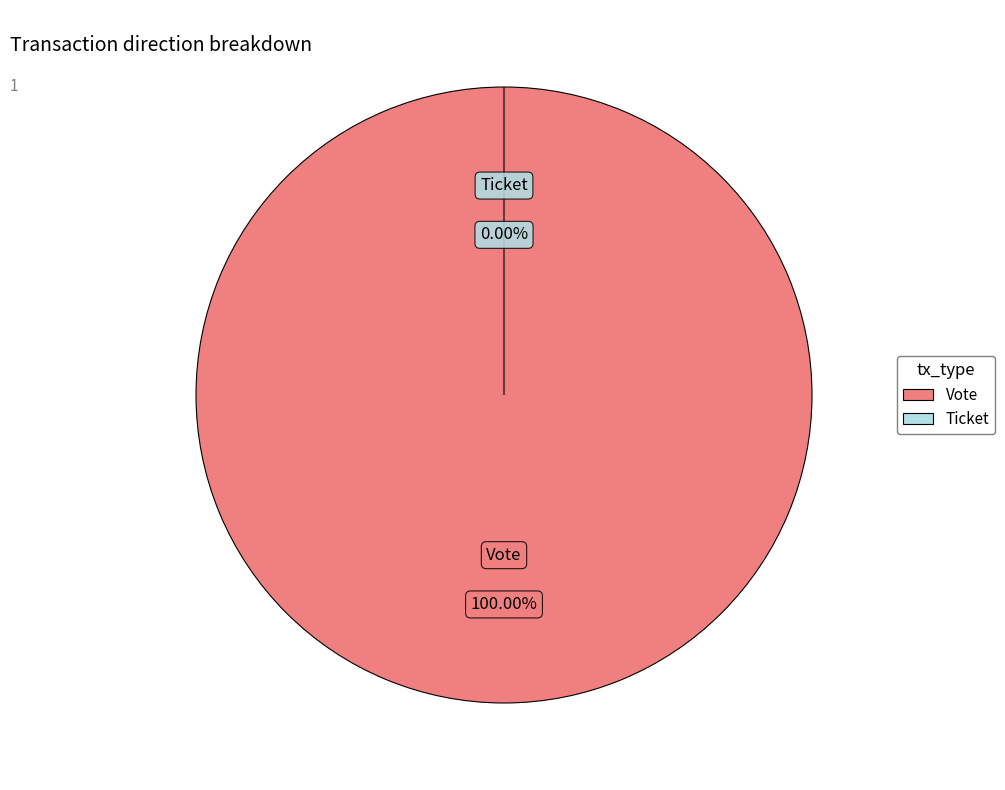

The Vote slice represents 100% of the pie. True or false?

True